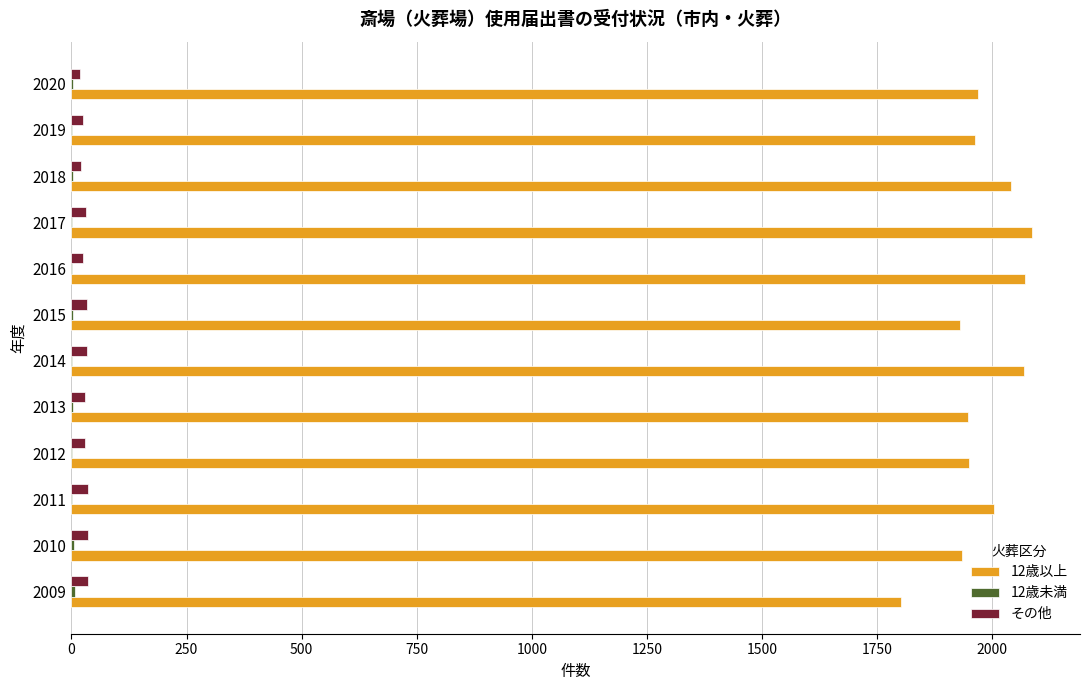

What is the greatest value displayed?

2086